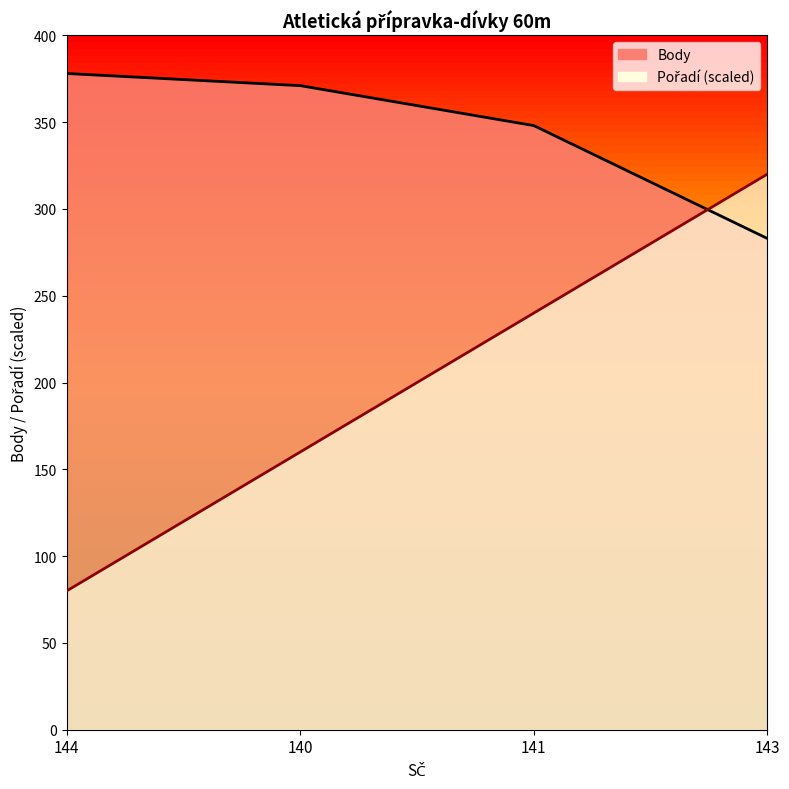

Which series changed the most between 144 and 143?

Pořadí